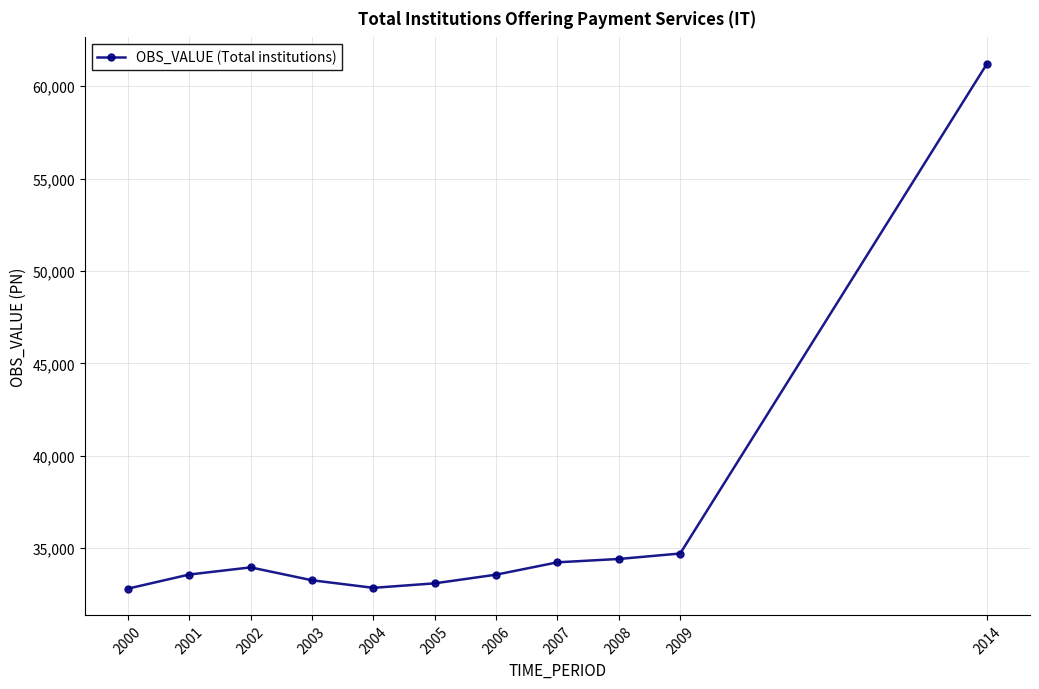

What is the difference between the maximum and minimum values?

28405.6